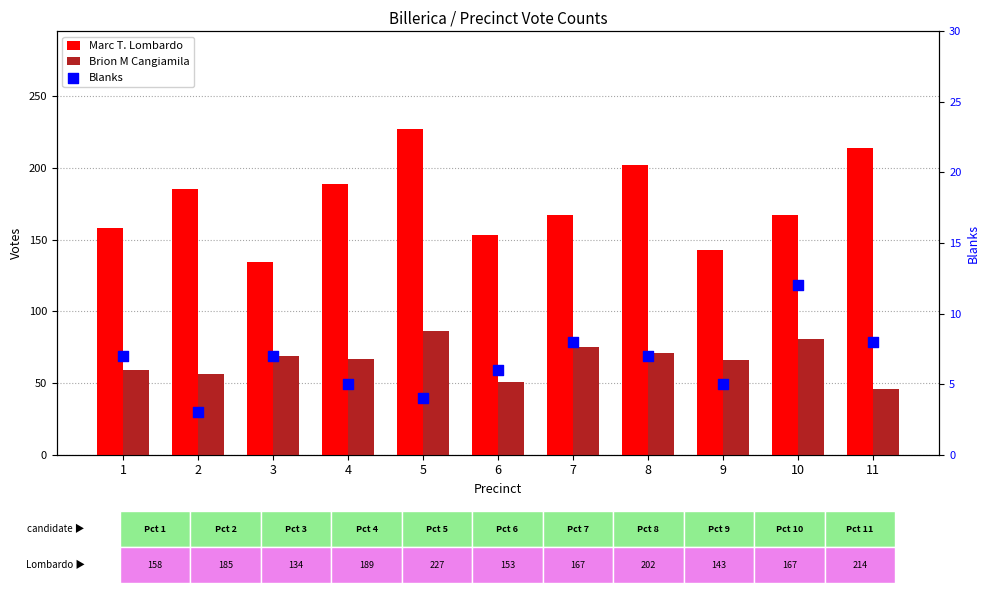

What are all the series names shown in the legend?

Marc T. Lombardo, Brion M Cangiamila, Blanks